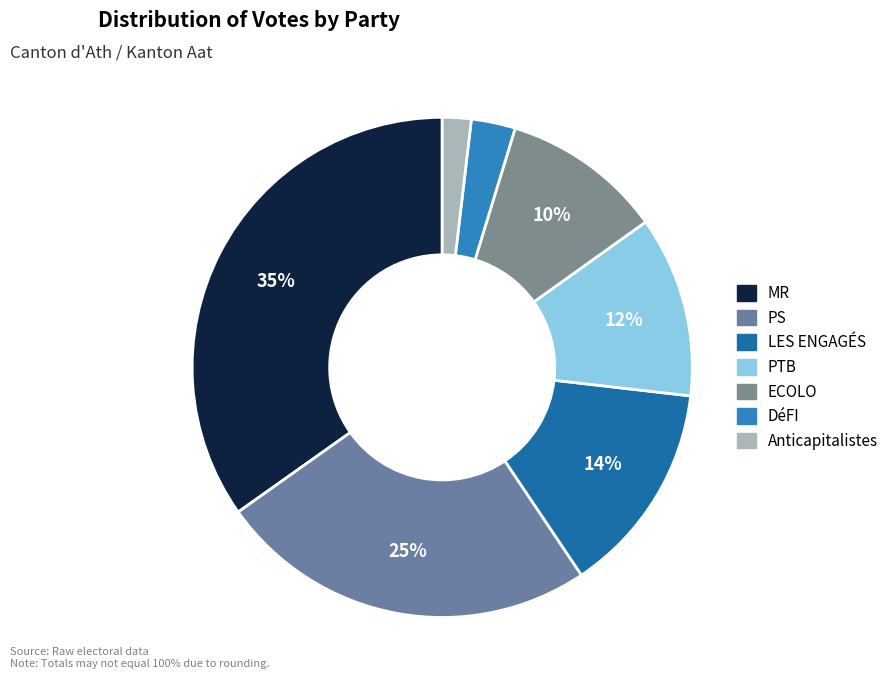

How many segments does this pie chart have?

7